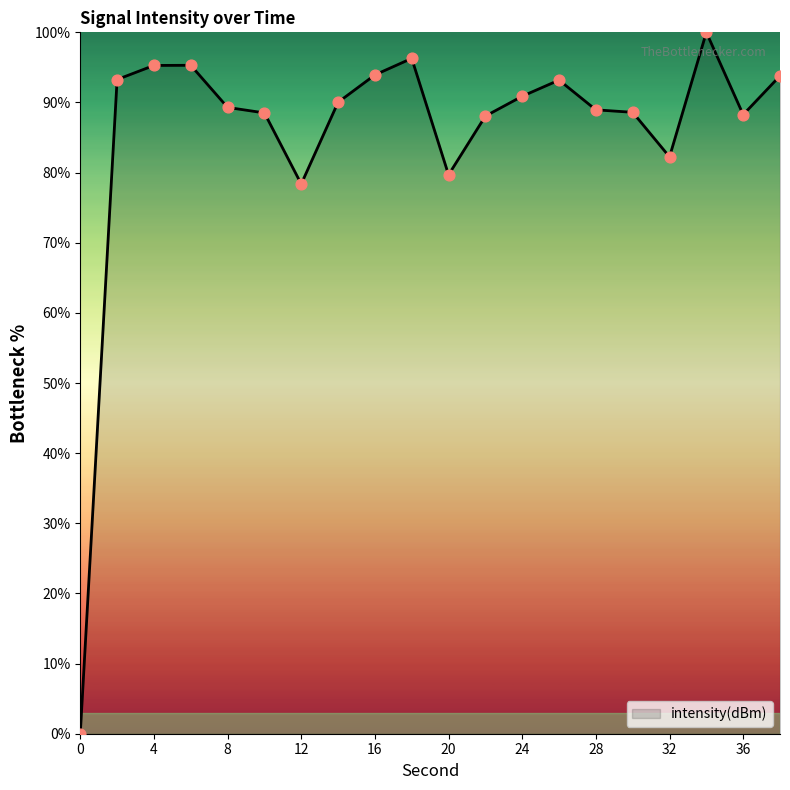

What is the difference between the maximum and minimum values?

100.0